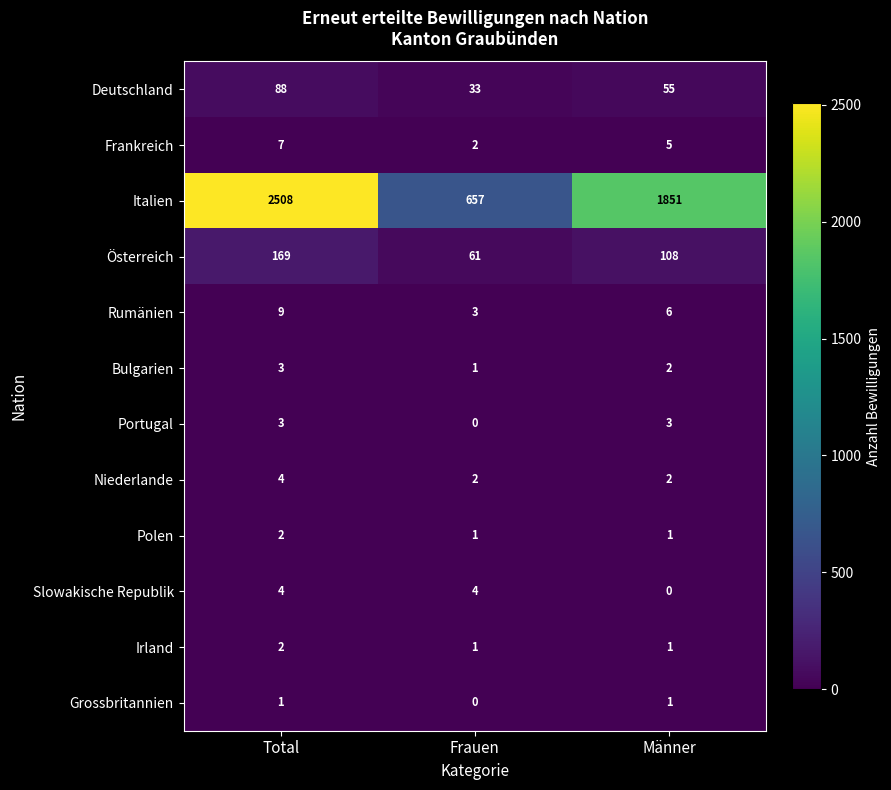

The value of Rumänien at Männer is 6. True or false?

True